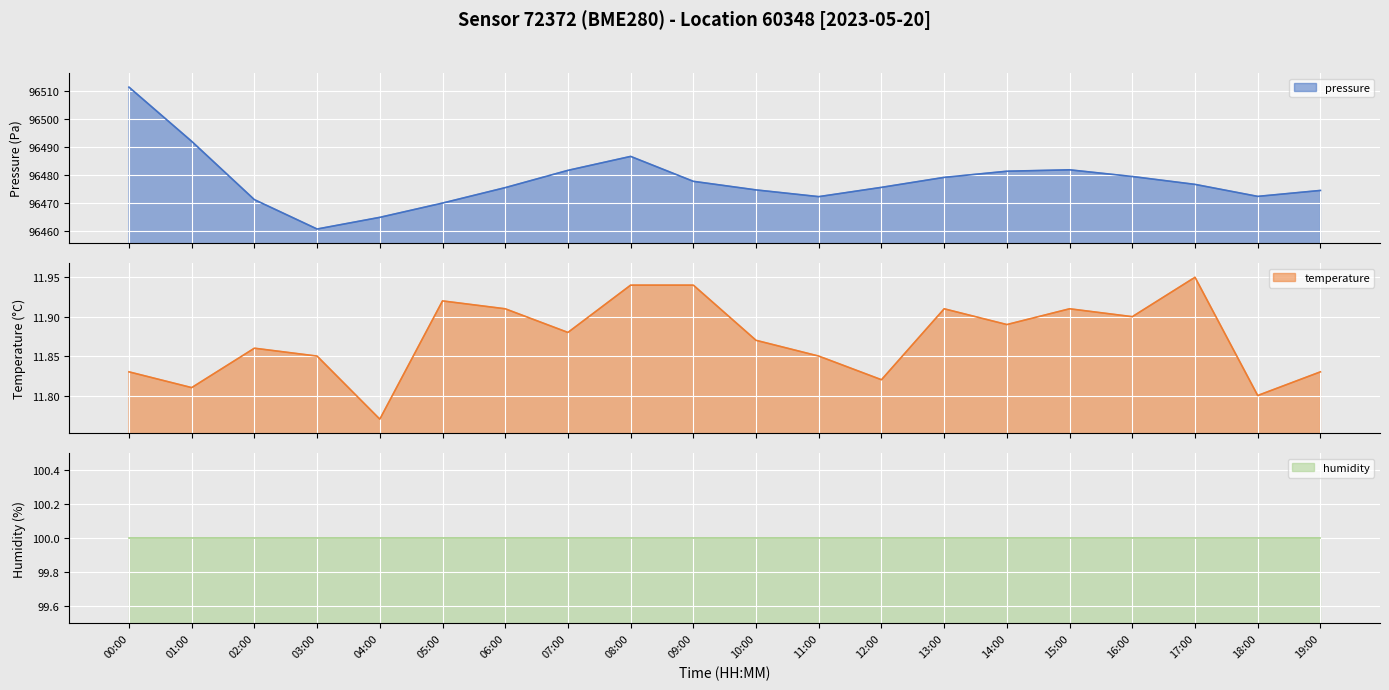

What is the total value across all series at 18:00?

96484.3